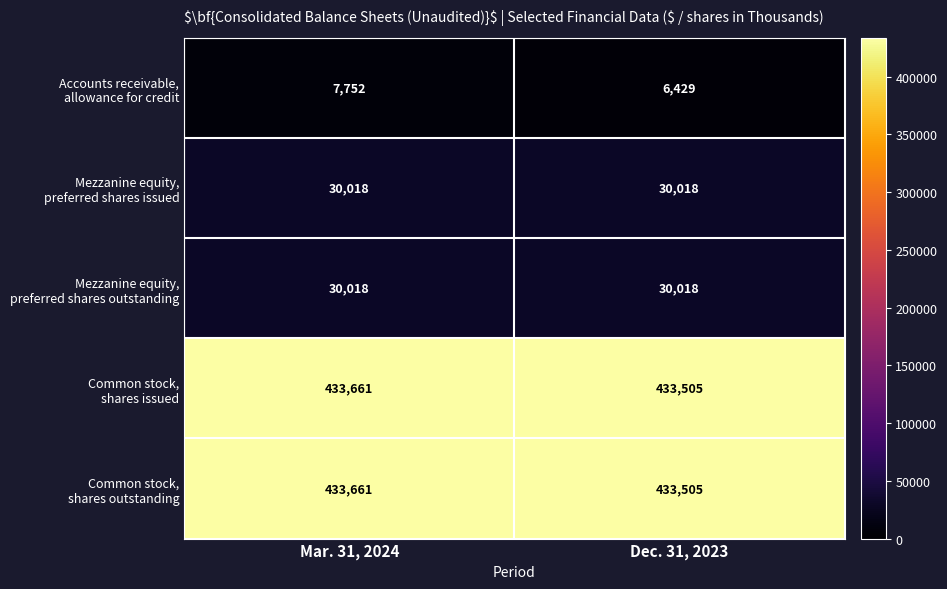

What is the smallest value displayed?

6429